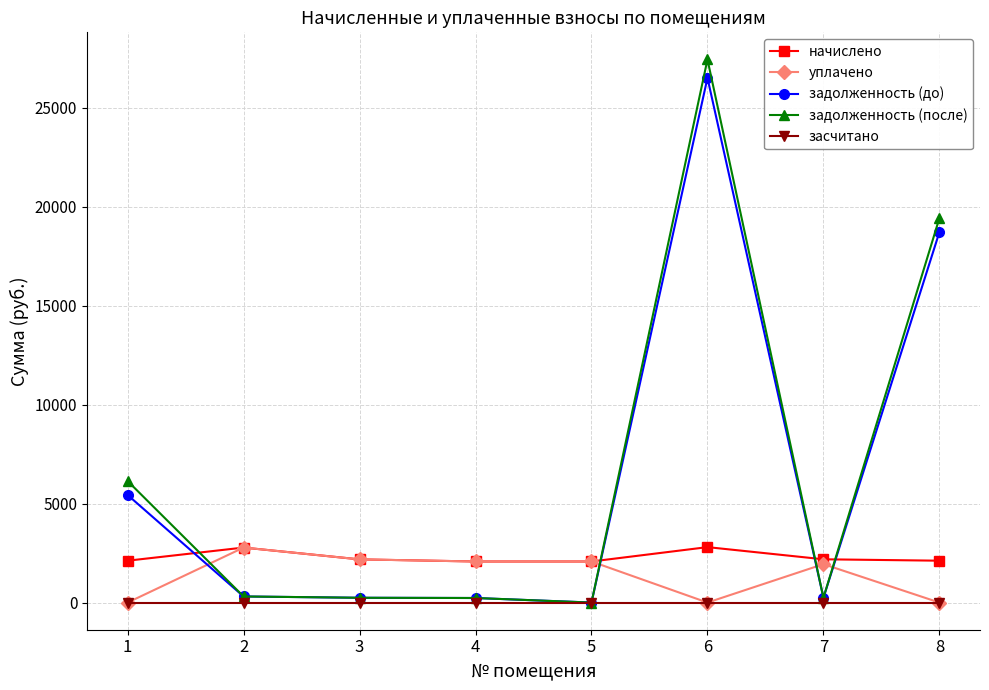

The value of задолженность (после) at 5 is 16350.3. True or false?

False